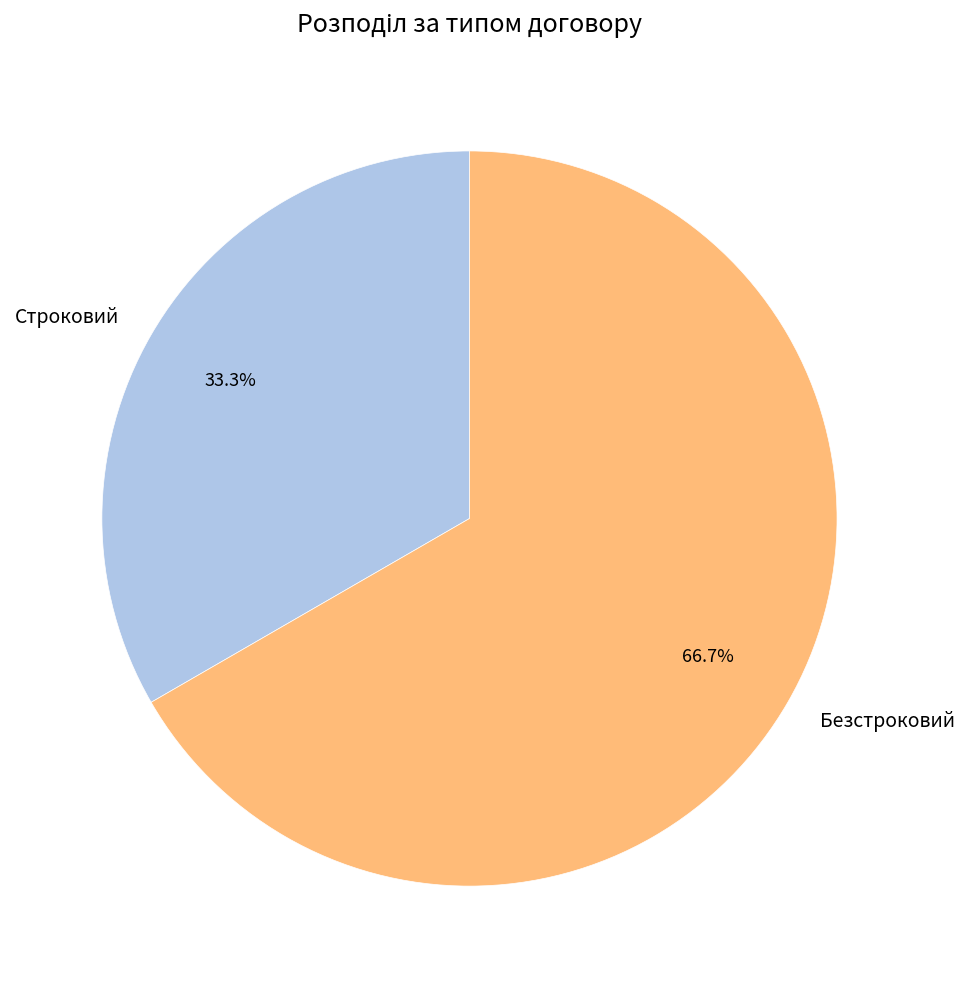

Does Строковий represent more than half of the total?

No